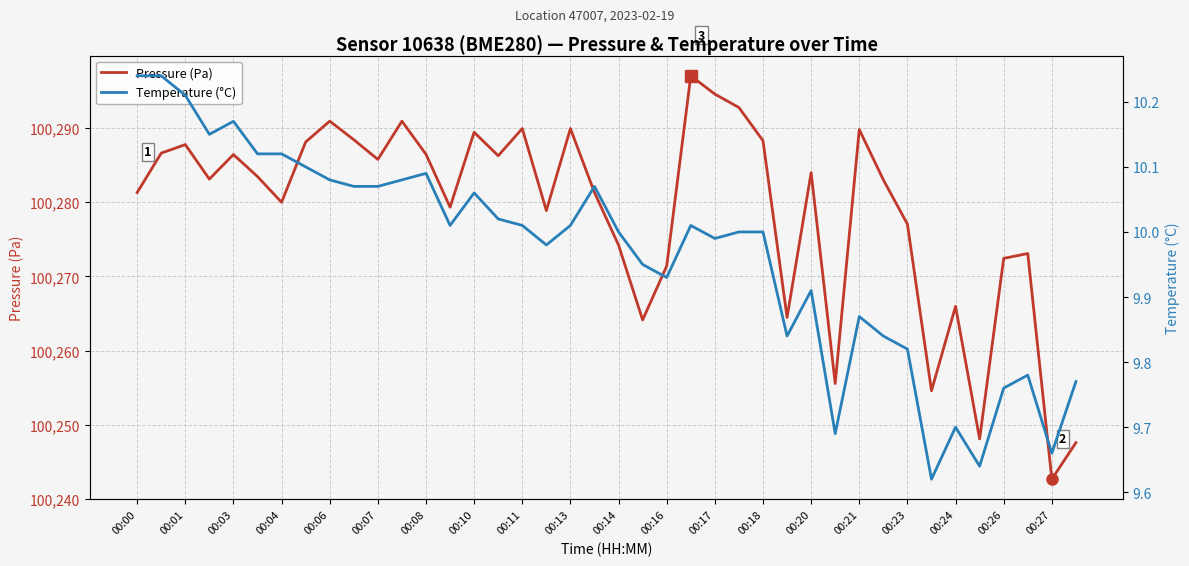

List the series in order of their overall mean, highest first.

Pressure (Pa), Temperature (°C)